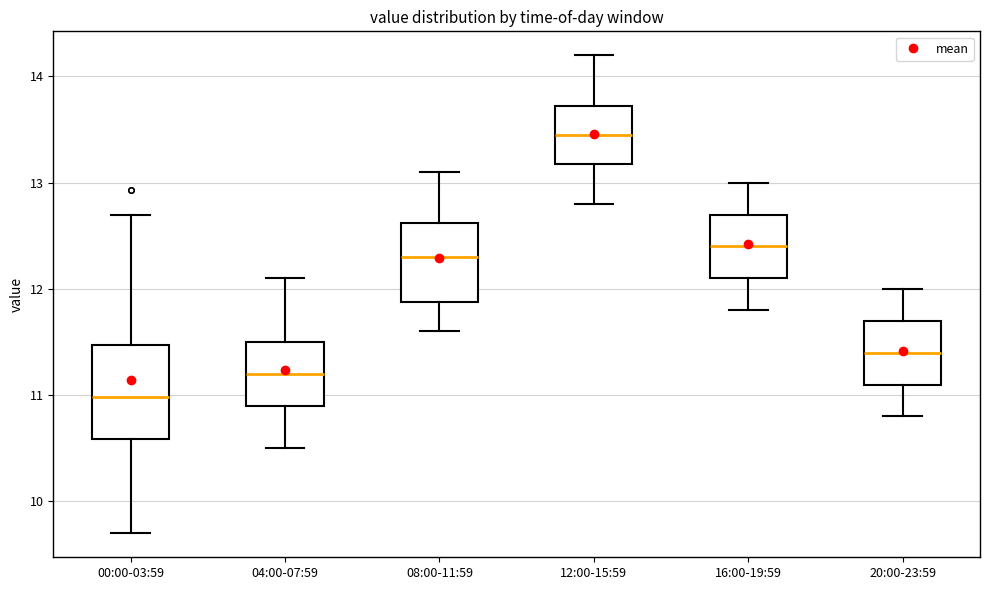

Which box has the lowest median line?

00:00-03:59